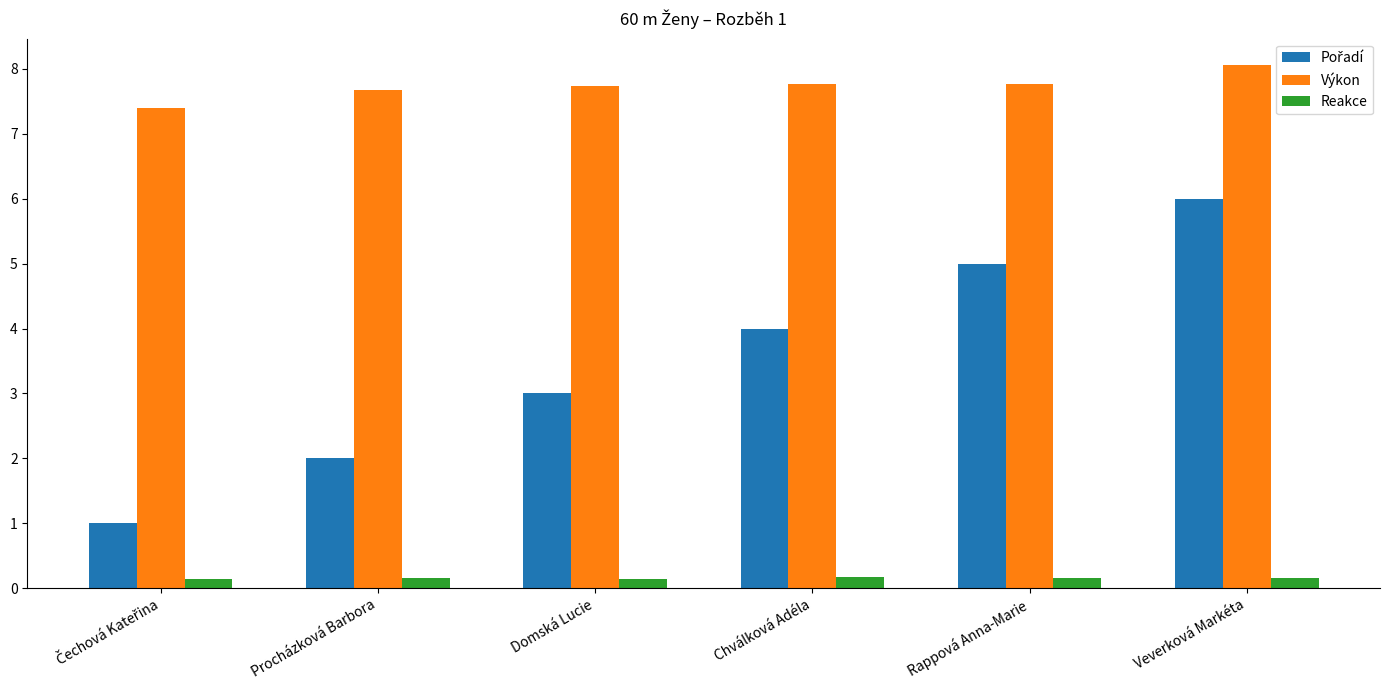

Which series has the largest total across all categories?

Výkon